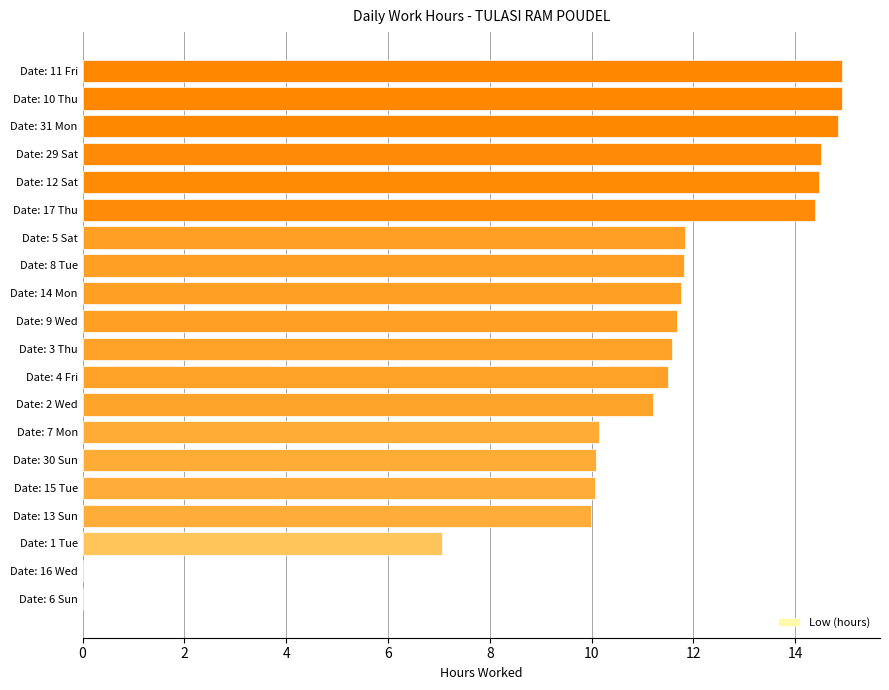

Between Date: 29 Sat and Date: 1 Tue, which is larger?

Date: 29 Sat